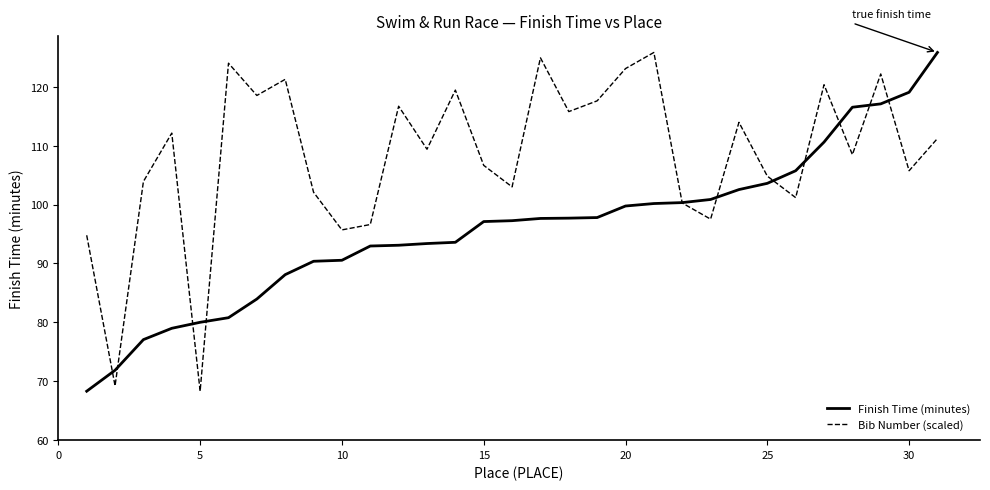

What is the minimum value shown in the chart?

68.3